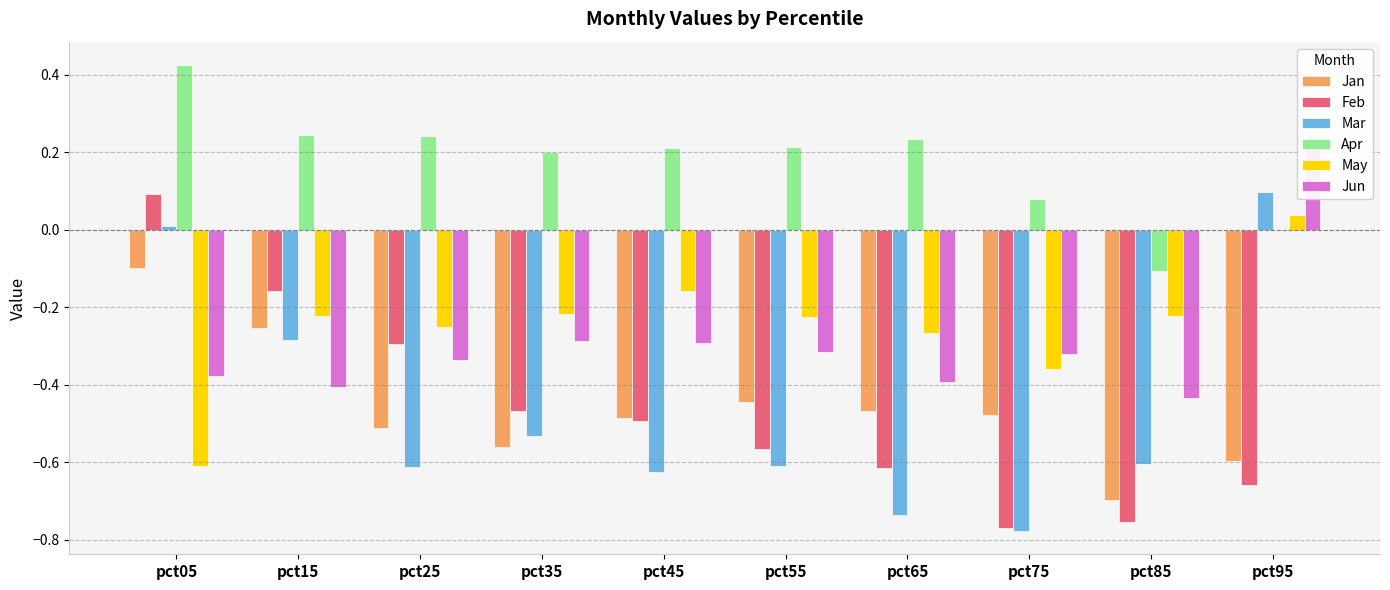

List the series in order of their peak value, highest first.

Apr, Jun, Mar, Feb, May, Jan